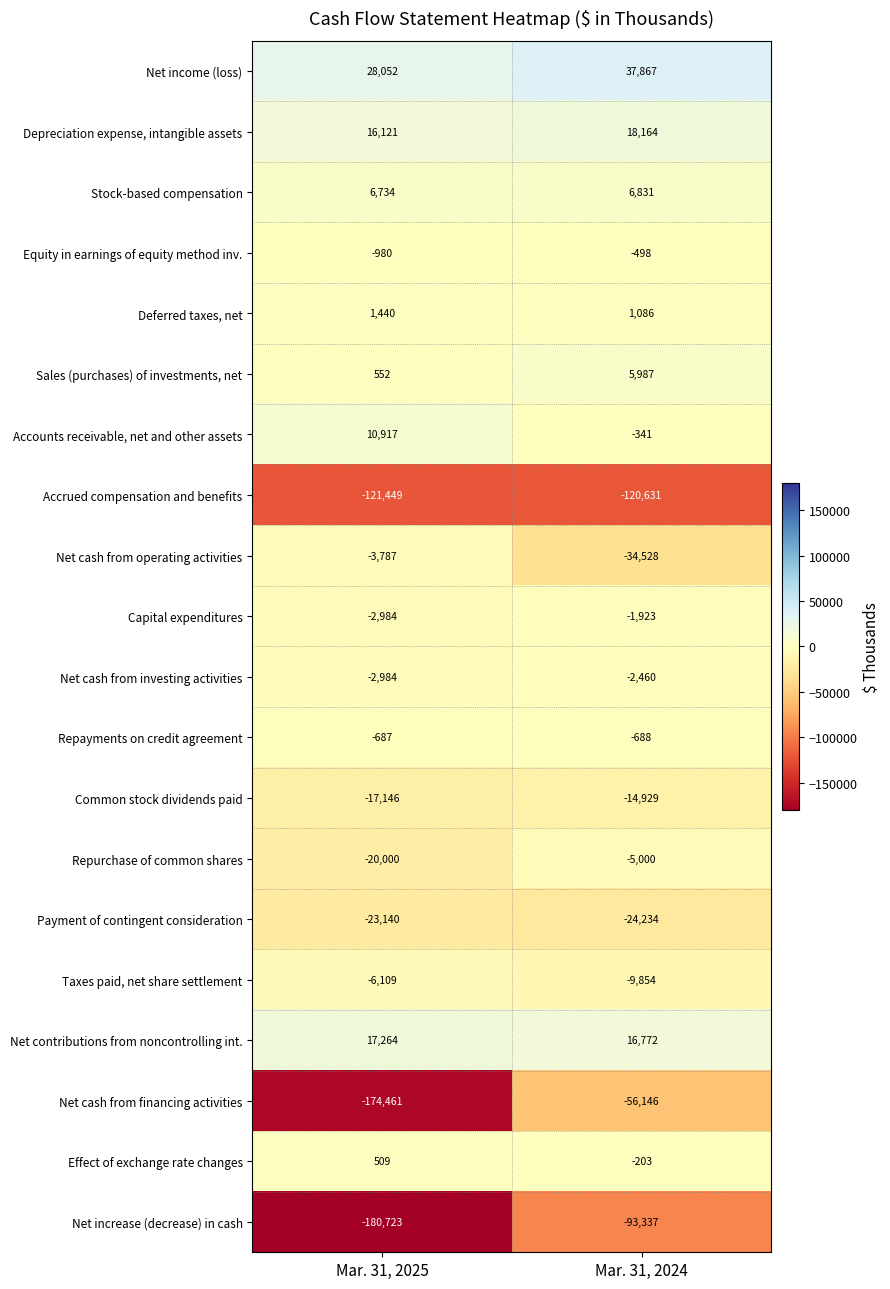

What value does the Net increase (decrease) in cash series have at Mar. 31, 2025, to the nearest 100?

-180700